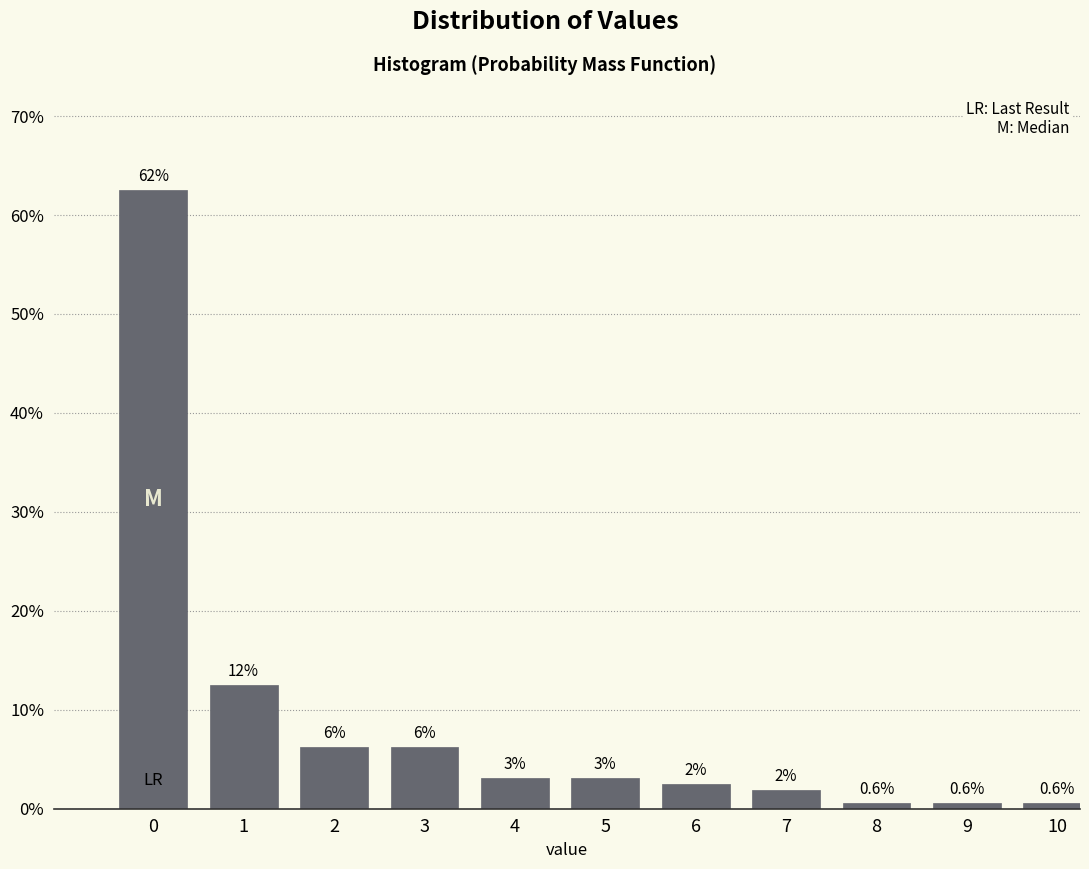

How many bars are there in total?

11